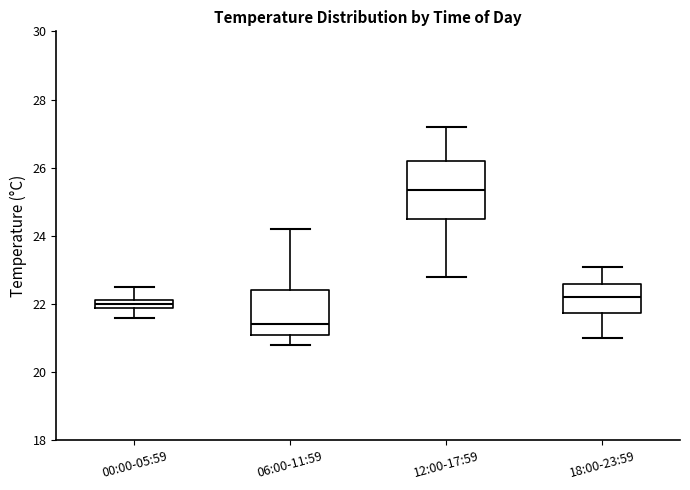

Which box's median line is the highest?

12:00-17:59